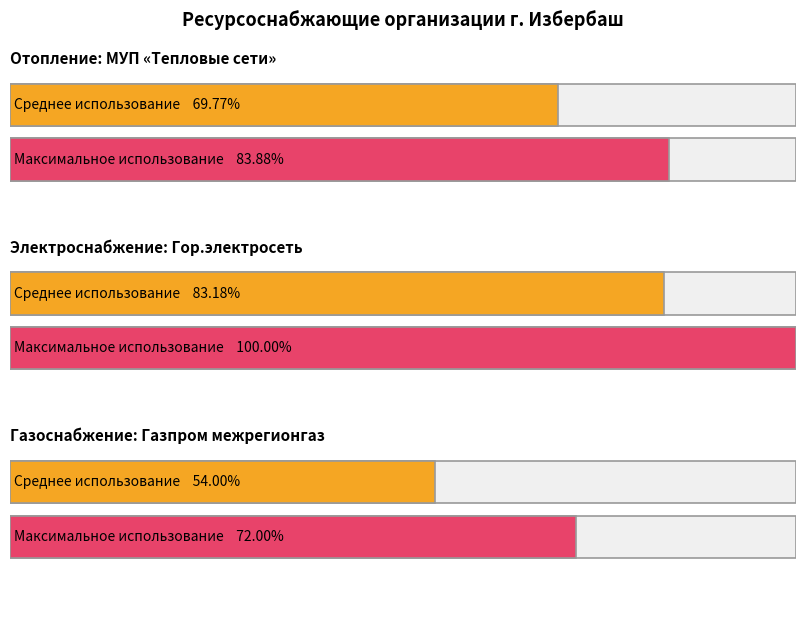

What is the label of the 1st bar from the left?

Отопление (МУП Тепловые сети)